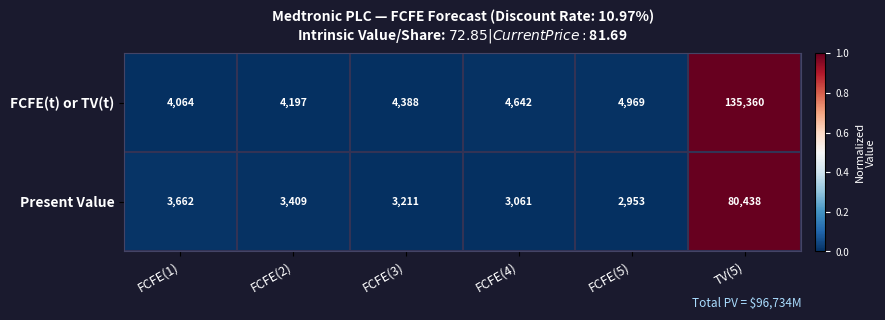

Which series has the widest spread of values?

FCFE(t) or TV(t)